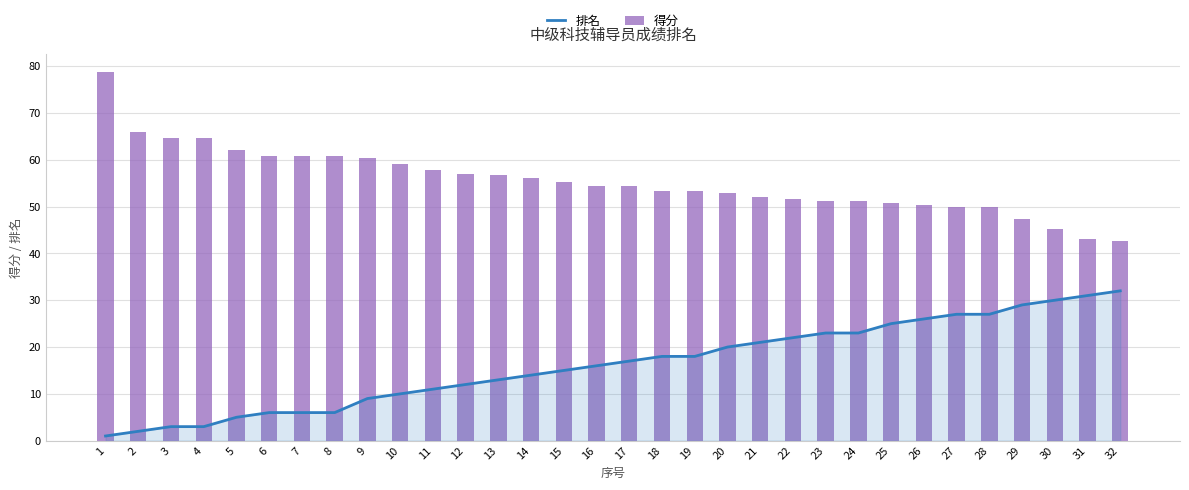

The value of 得分 at 7 is 91.2. True or false?

False